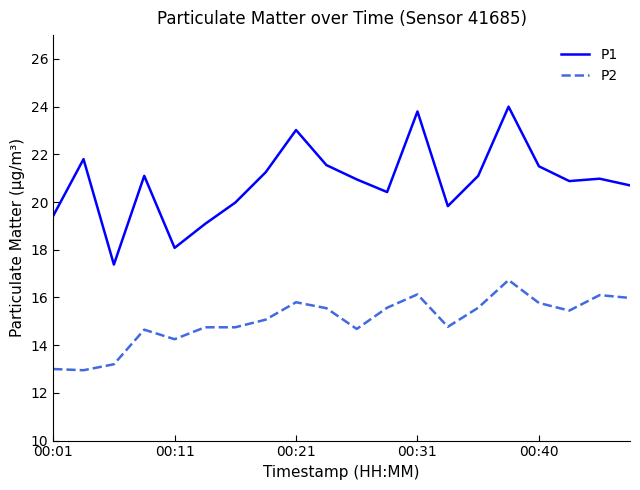

Which series has the widest spread of values?

P1